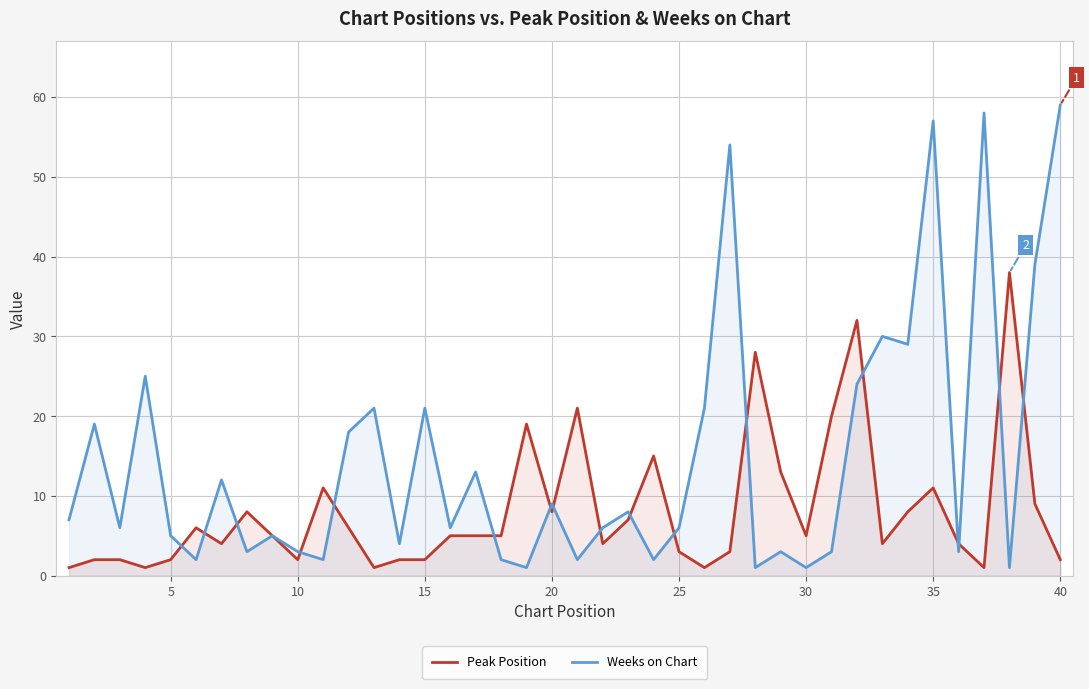

At which category is the sum across all series the highest?

35